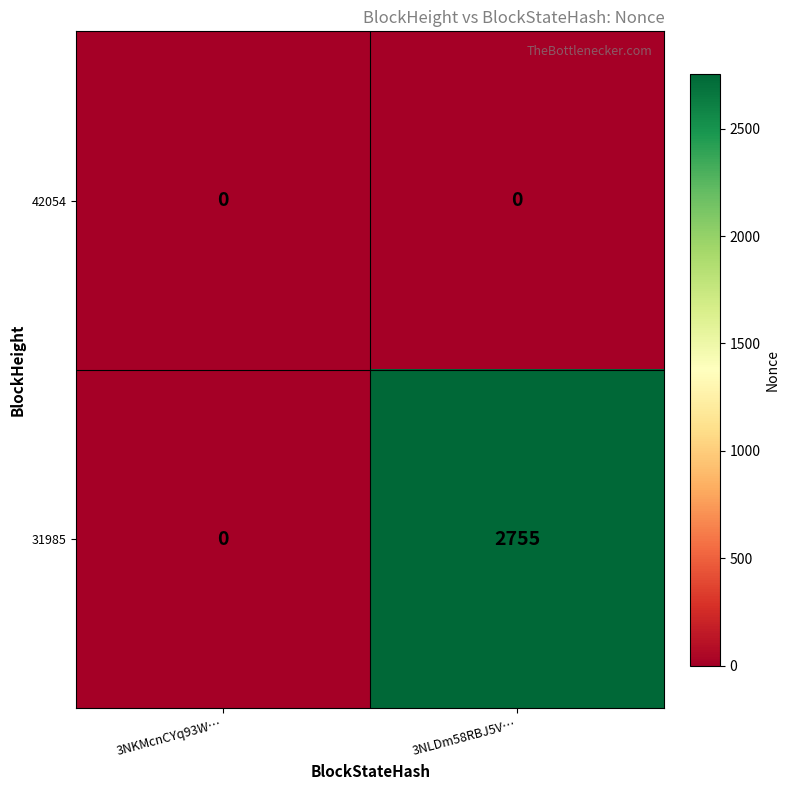

Between 3NKMcnCYq93W… and 3NLDm58RBJ5V…, which series saw the biggest shift?

31985